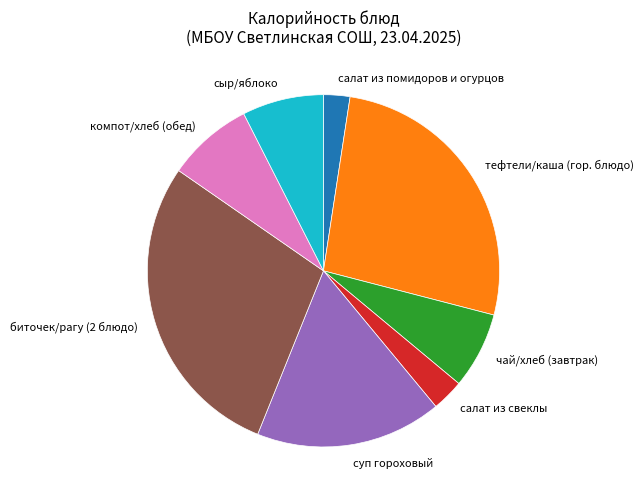

Between суп гороховый and салат из помидоров и огурцов, which is larger?

суп гороховый